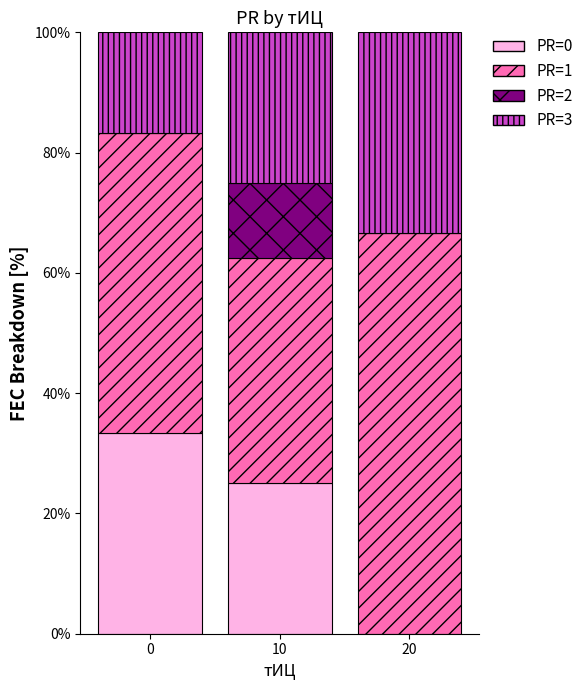

What is the total value across all series at 0?

100.0